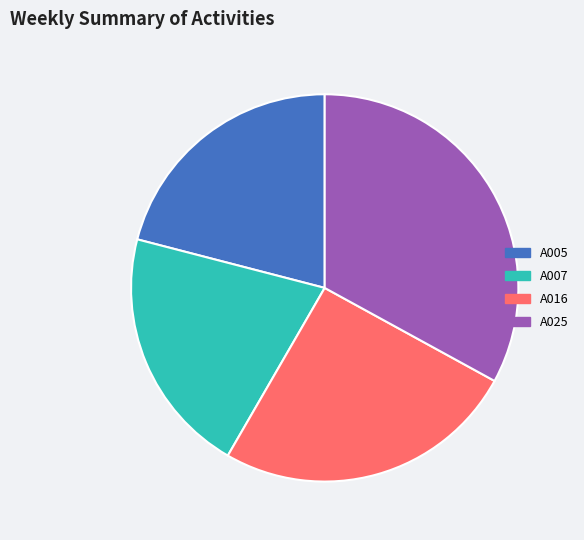

Does A025 account for over 50% of the chart?

No